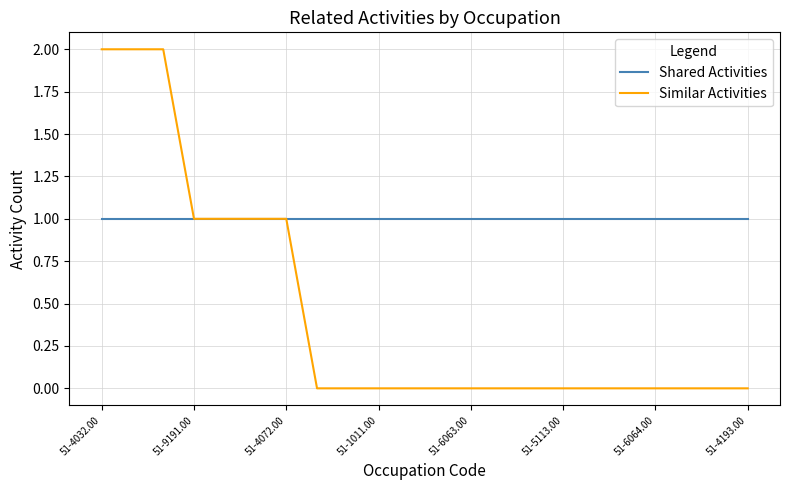

What is the greatest value displayed?

2